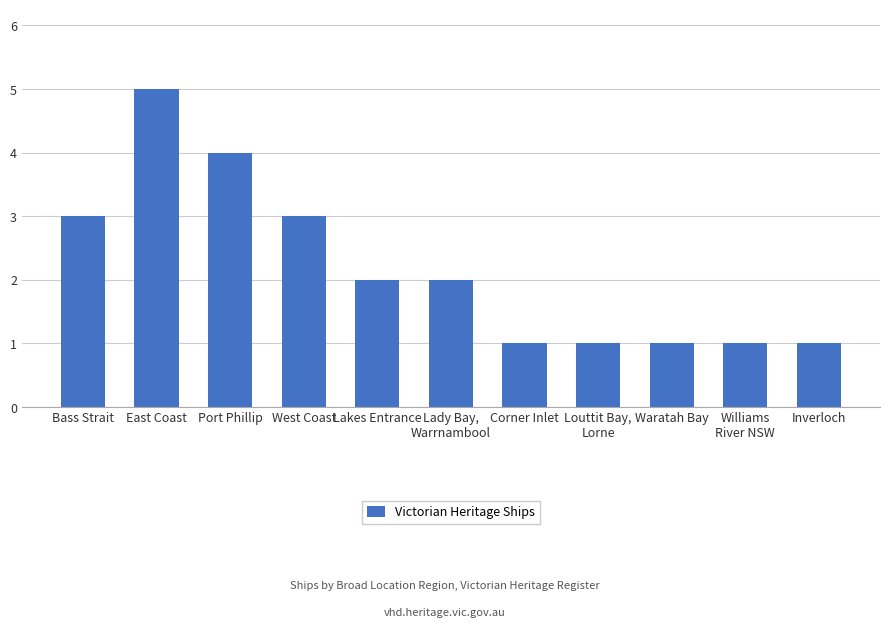

Reading right to left, transcribe all the data shown in this chart.

Inverloch=1	Williams
River NSW=1	Waratah Bay=1	Louttit Bay,
Lorne=1	Corner Inlet=1	Lady Bay,
Warrnambool=2	Lakes Entrance=2	West Coast=3	Port Phillip=4	East Coast=5	Bass Strait=3